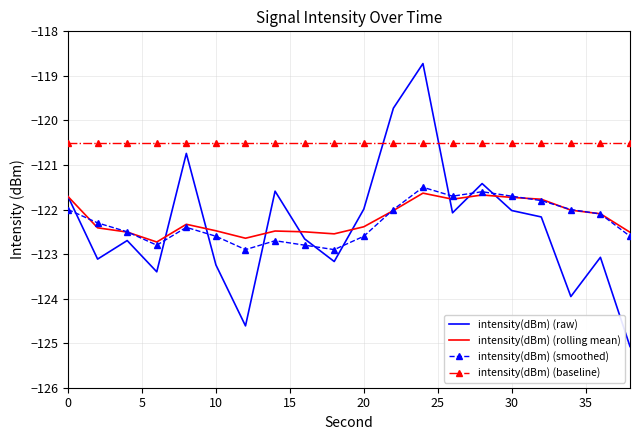

What is the lowest value of the intensity(dBm) (smoothed) series?

-122.9